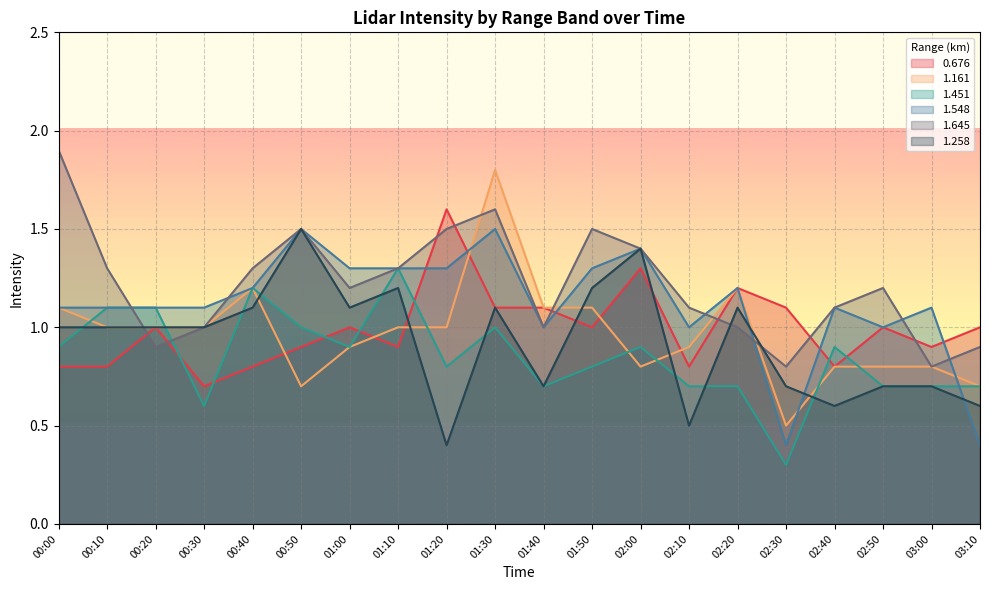

What is the greatest value displayed?

1.9